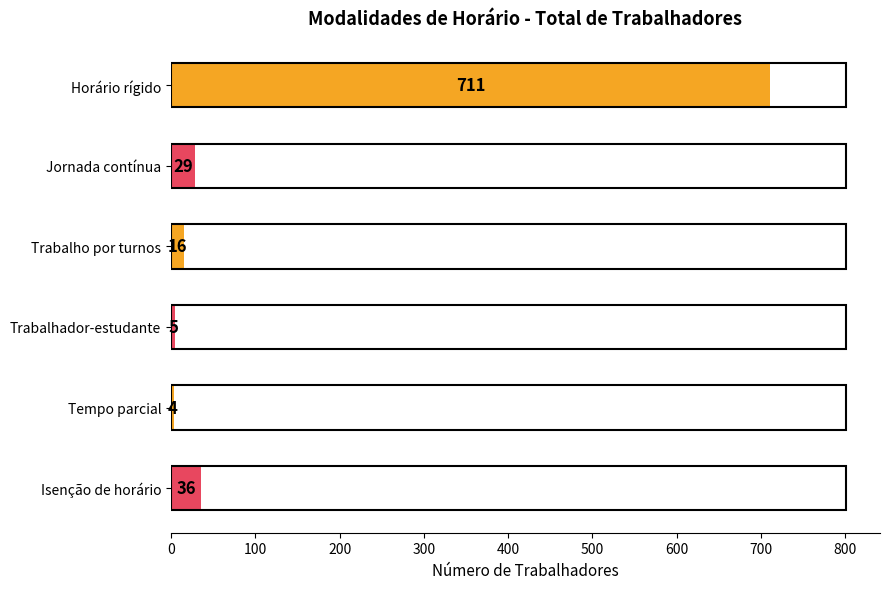

Count the number of data series in this chart.

1